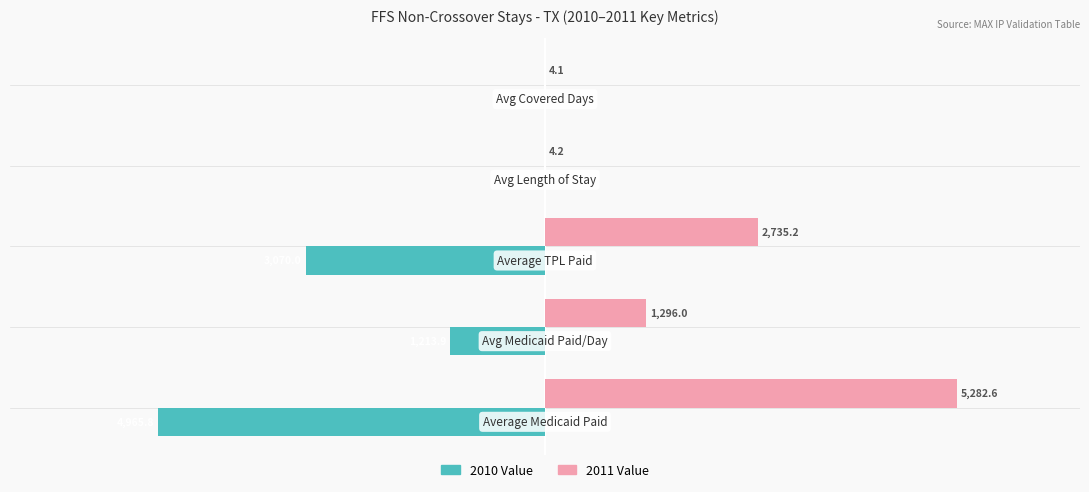

What is the sum of all 2010 Value values?

-9258.0